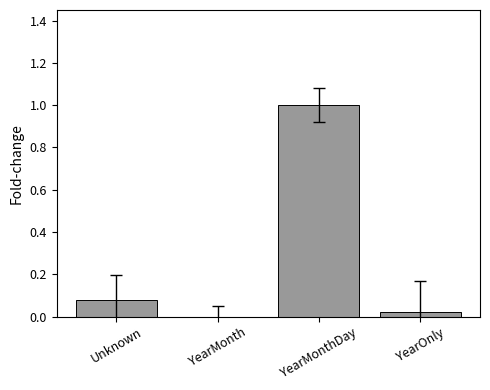

What is the difference between the values at YearMonthDay and YearMonth?

1.0